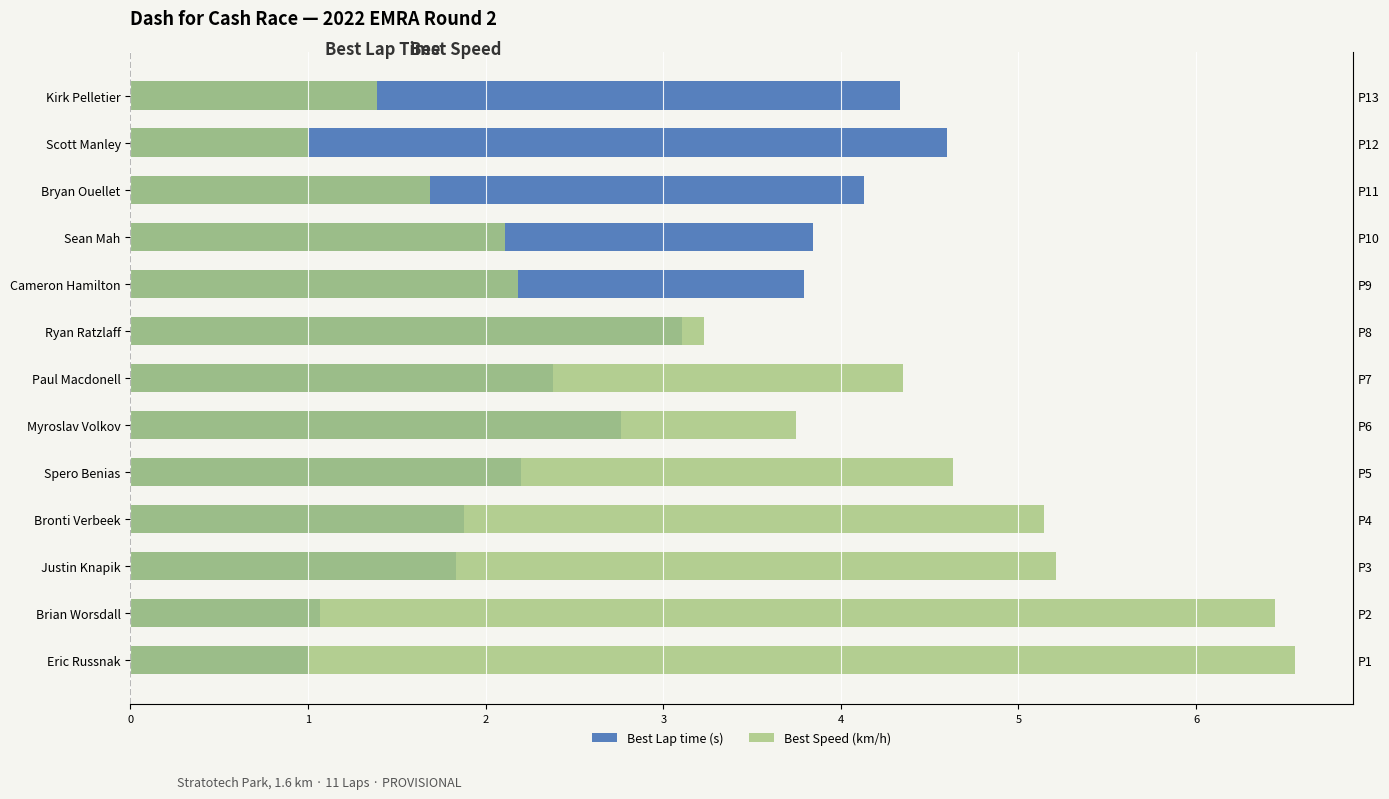

What is the minimum value for Best Speed (km/h)?

1.0